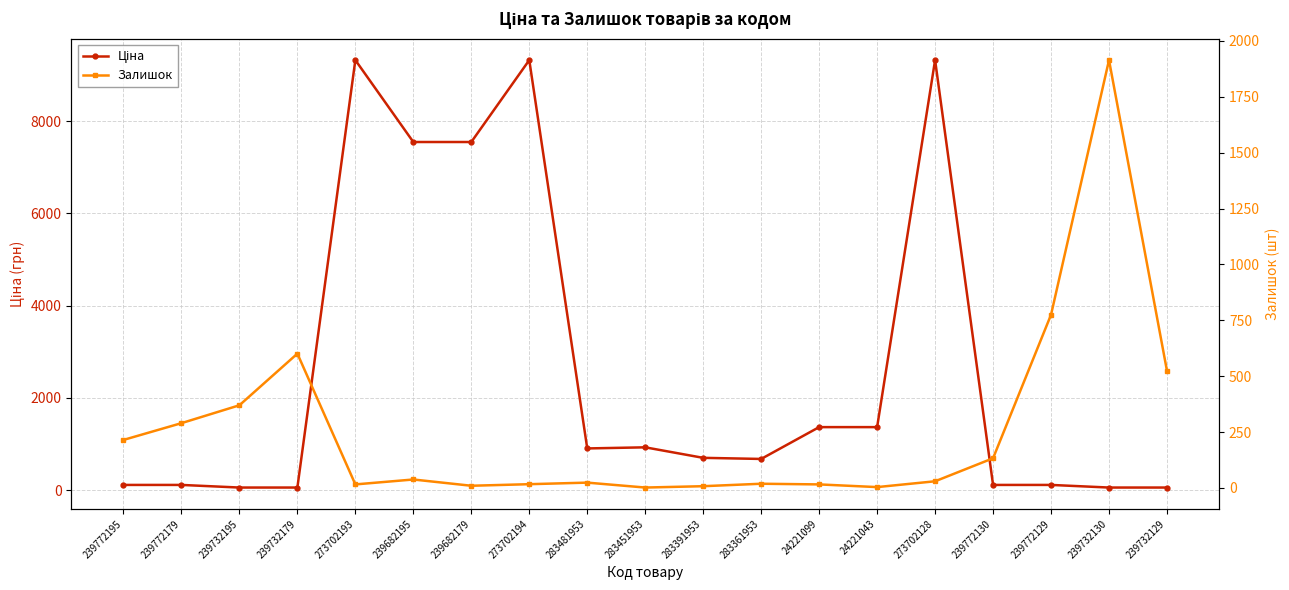

Read the Залишок value at 283451953.

2.0